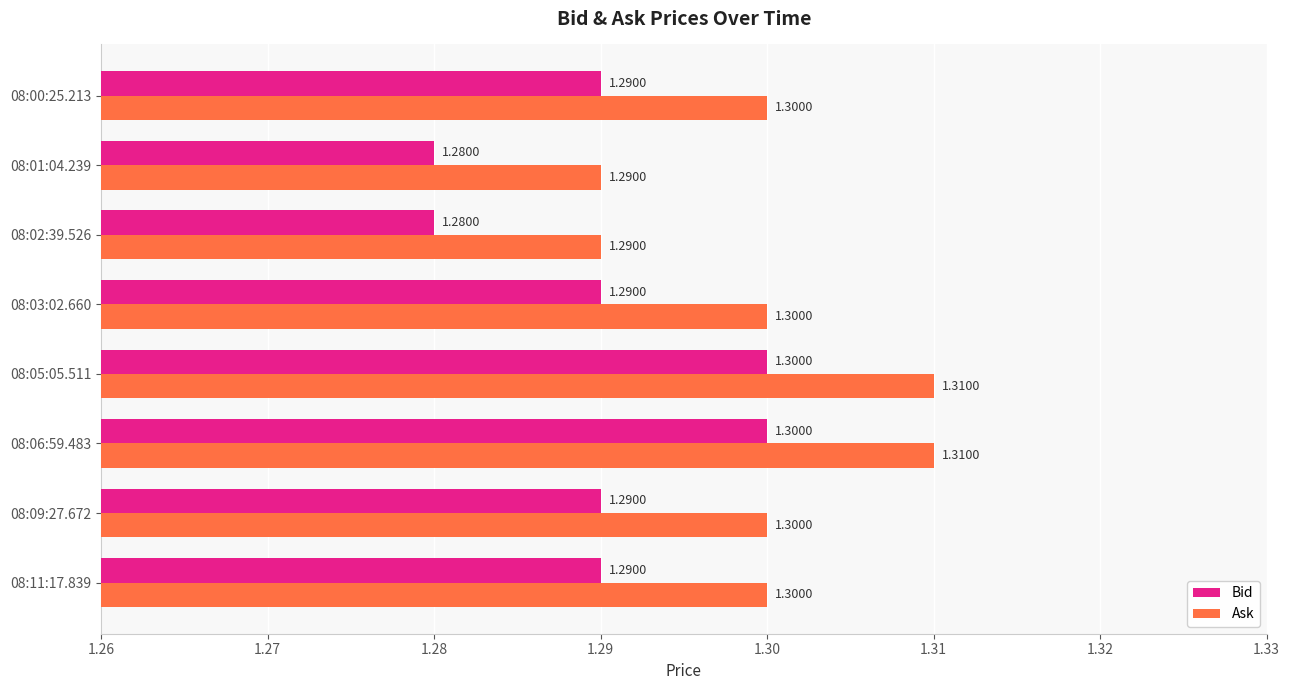

What is the total value across all series at 08:09:27.672?

2.6